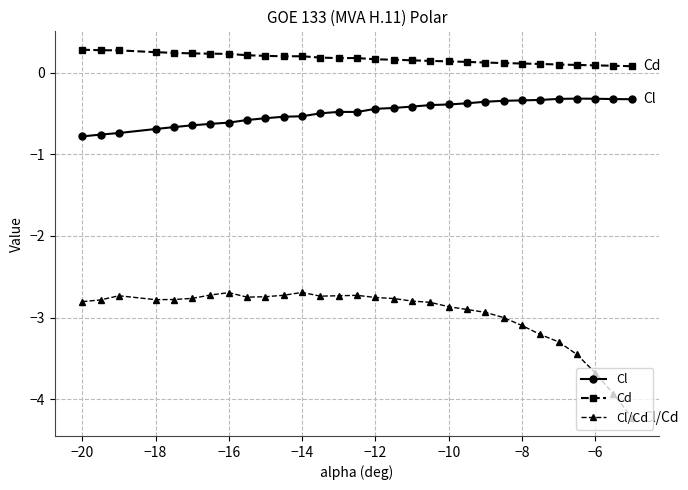

At how many categories does at least one series exceed -2?

30